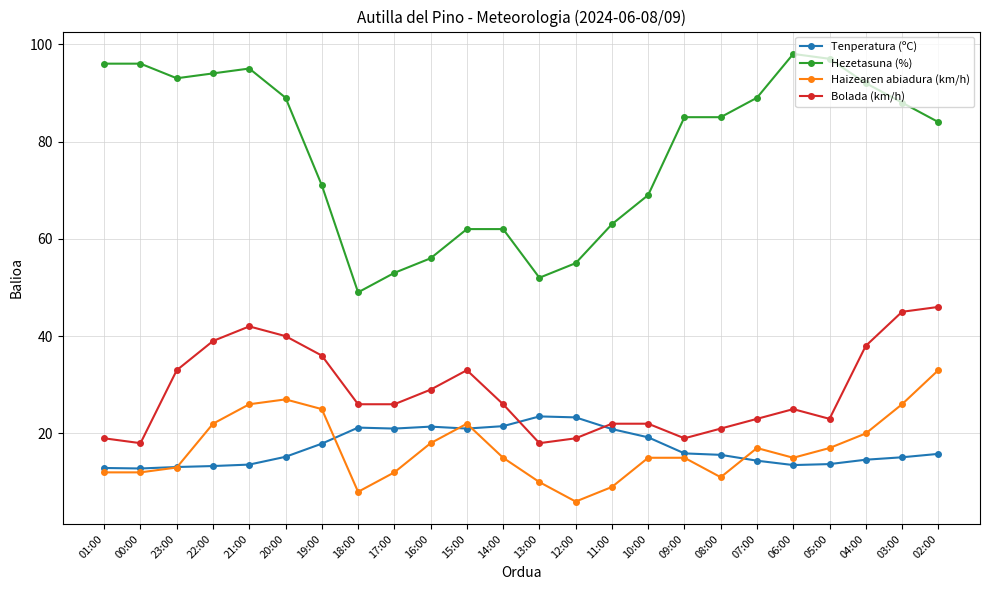

True or false: Hezetasuna (%) and Bolada (km/h) intersect in this chart.

False